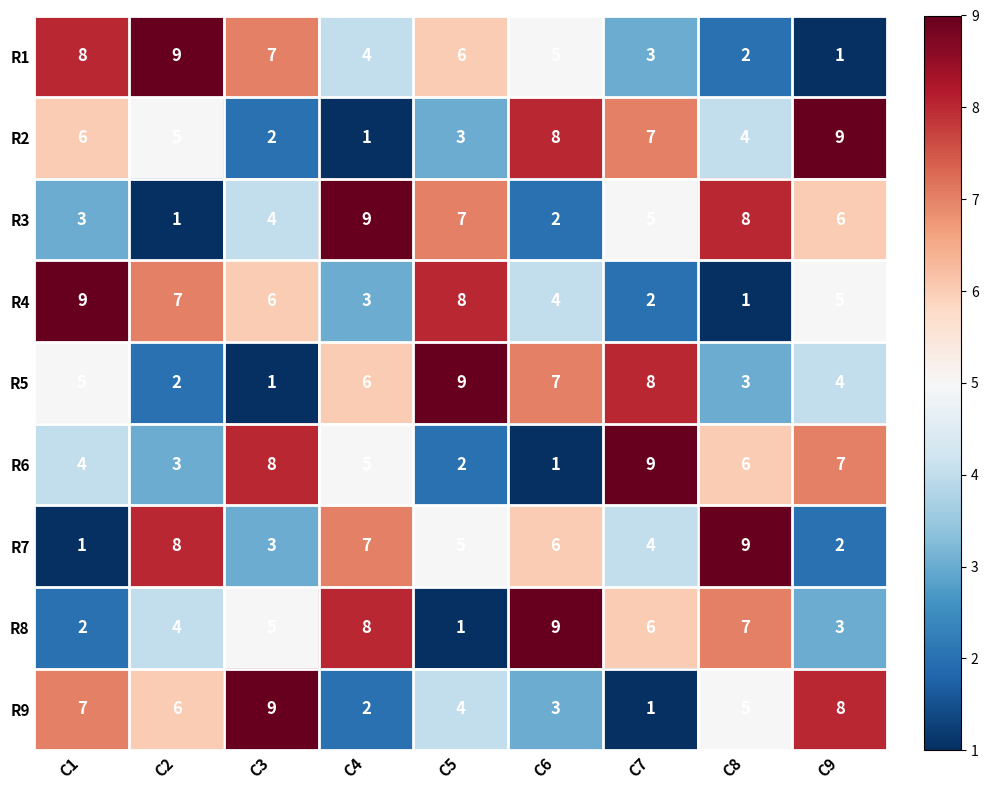

At C6, list the series in order from smallest to largest.

R6, R3, R9, R4, R1, R7, R5, R2, R8